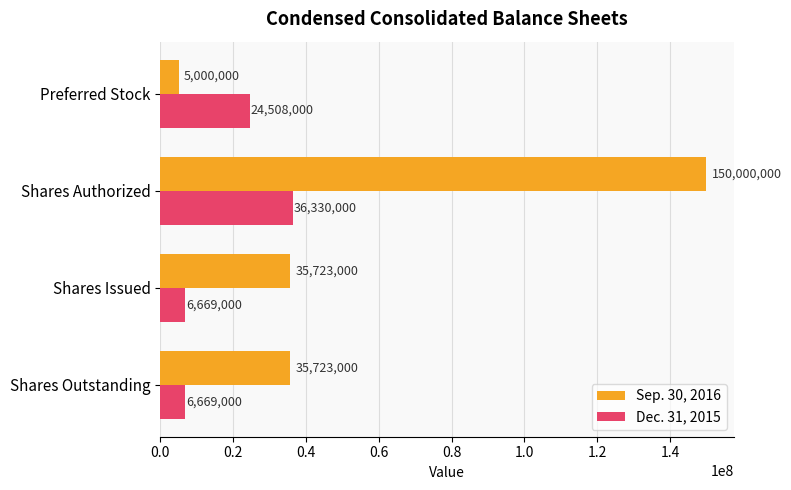

Rank the series by their maximum value, from lowest to highest.

Dec. 31, 2015, Sep. 30, 2016